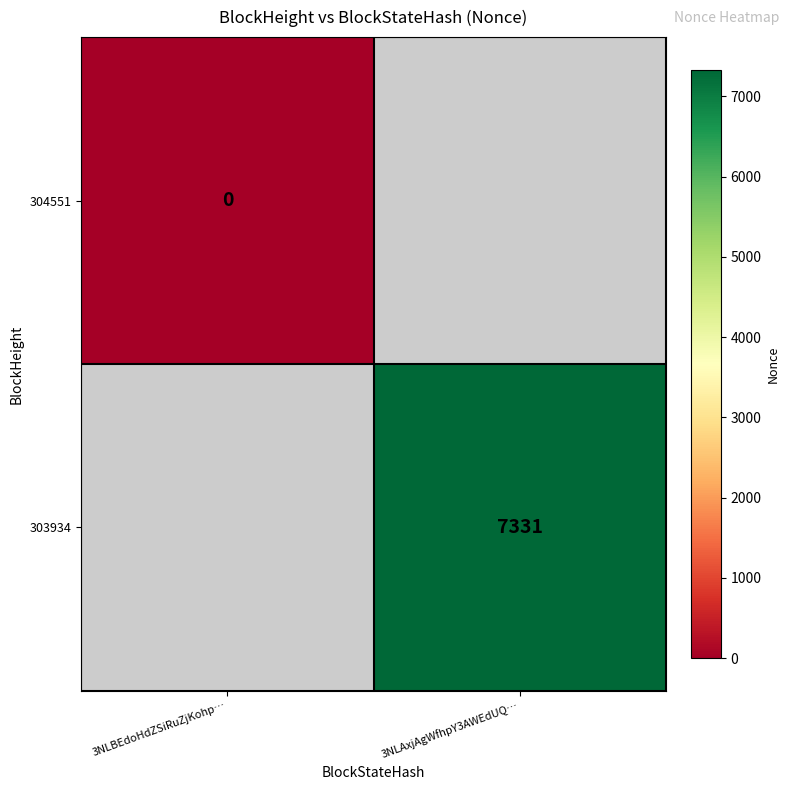

True or false: 303934 has a value of 12358.4 at 3NLAxjAgWfhpY3AWEdUQ….

False